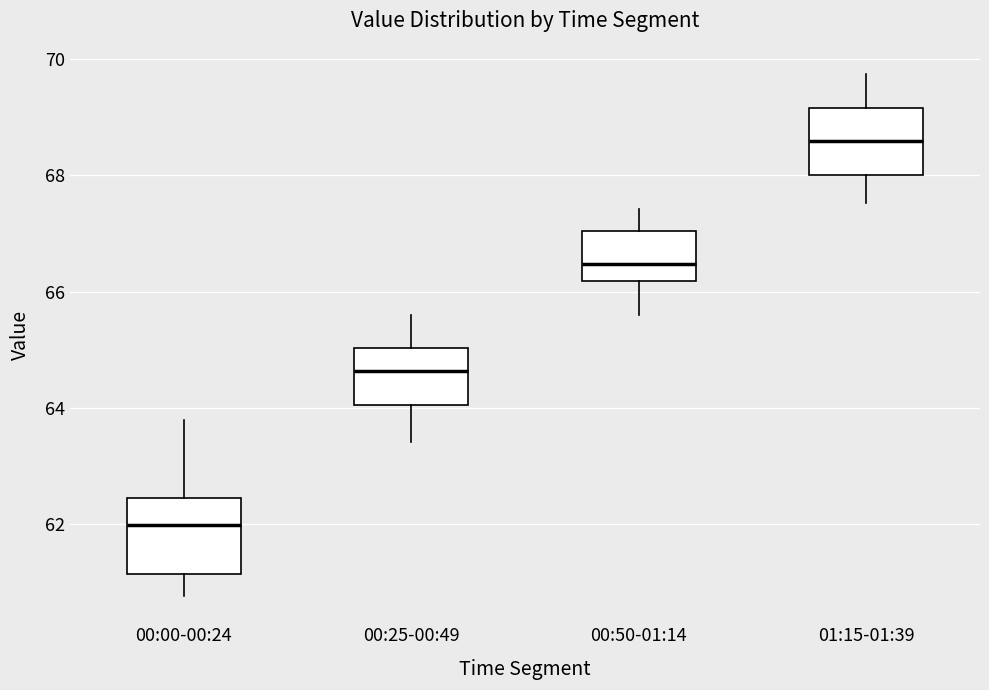

Reading left to right, transcribe this box plot: for each box, give where its median line is, the range the box spans, and where its two whiskers end, as read against the y-axis. The values are not printed on the chart, so give them approximately, as read against the axis.

00:00-00:24: median 62.0, box 61.2 to 62.4, whiskers 60.8 to 63.8
00:25-00:49: median 64.6, box 64.0 to 65.0, whiskers 63.4 to 65.6
00:50-01:14: median 66.4, box 66.2 to 67.0, whiskers 65.6 to 67.4
01:15-01:39: median 68.6, box 68.0 to 69.2, whiskers 67.6 to 69.8